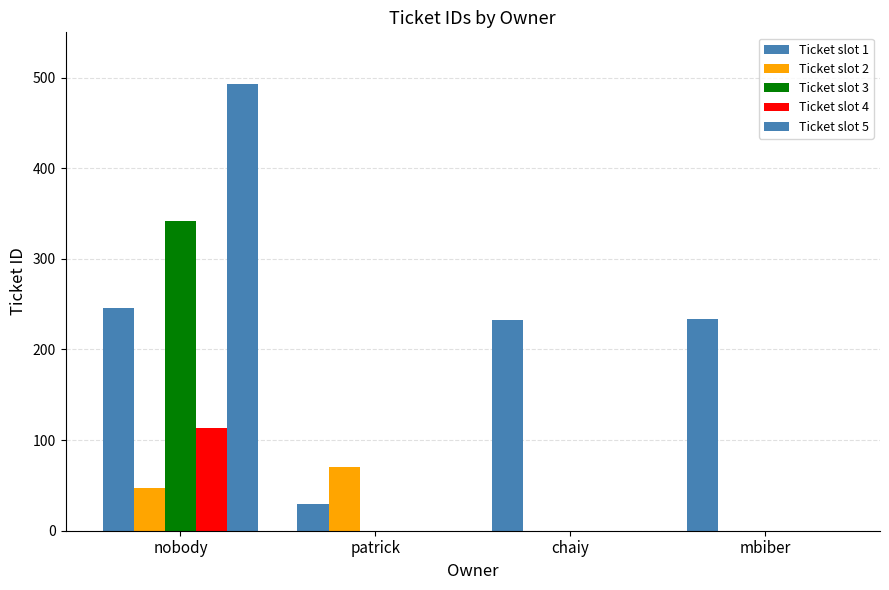

How many series are shown in this chart?

5